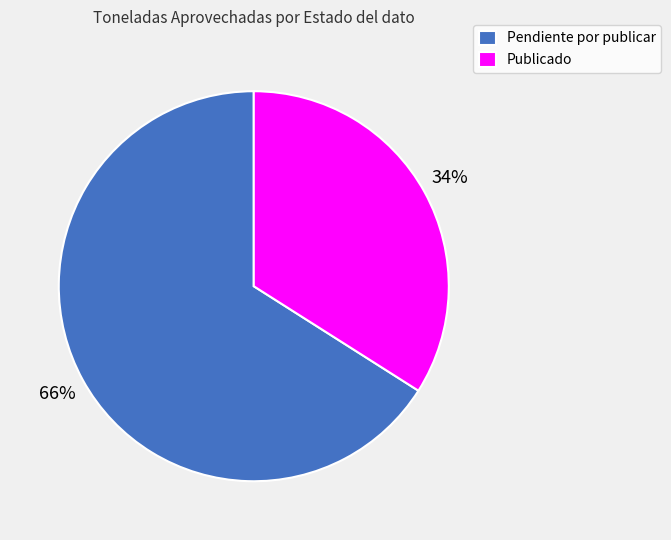

Rank the categories by value from lowest to highest.

Publicado, Pendiente por publicar